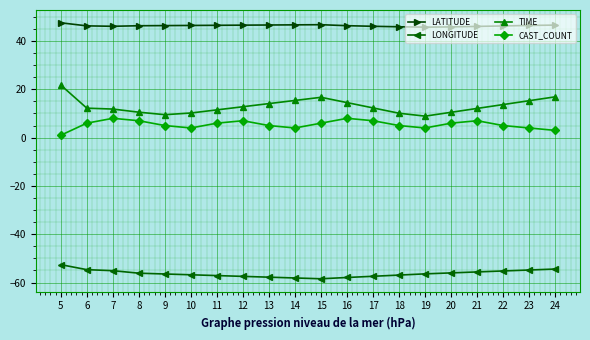

How many data points does each series have?

20